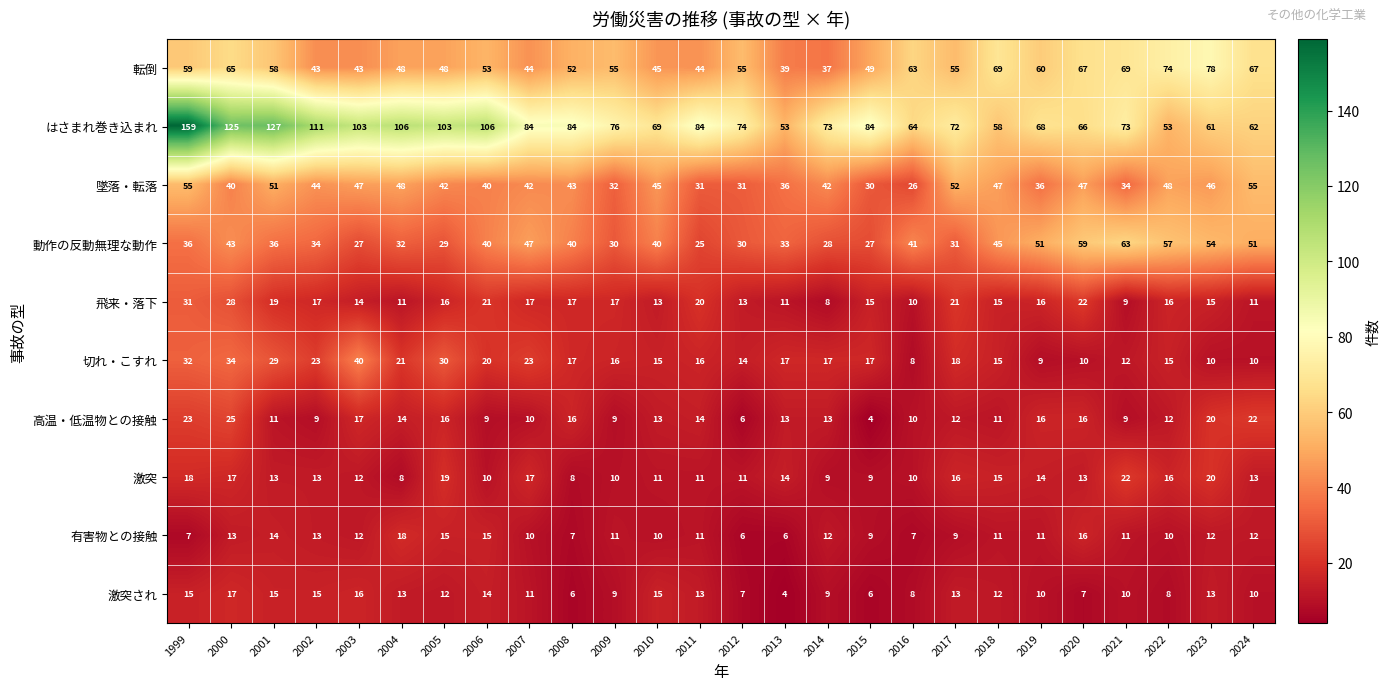

Which series has the widest spread of values?

はさまれ巻き込まれ